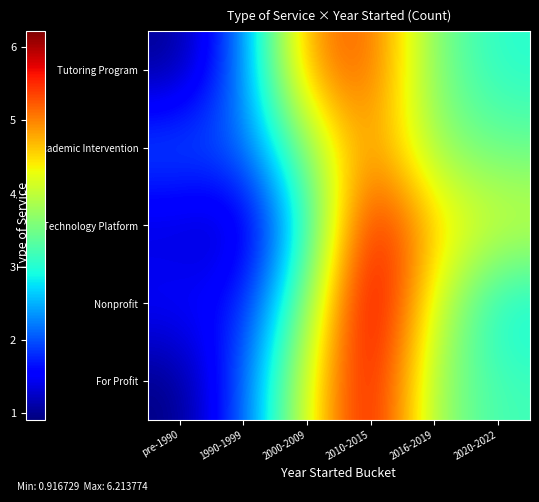

At how many categories does at least one series exceed 2?

6